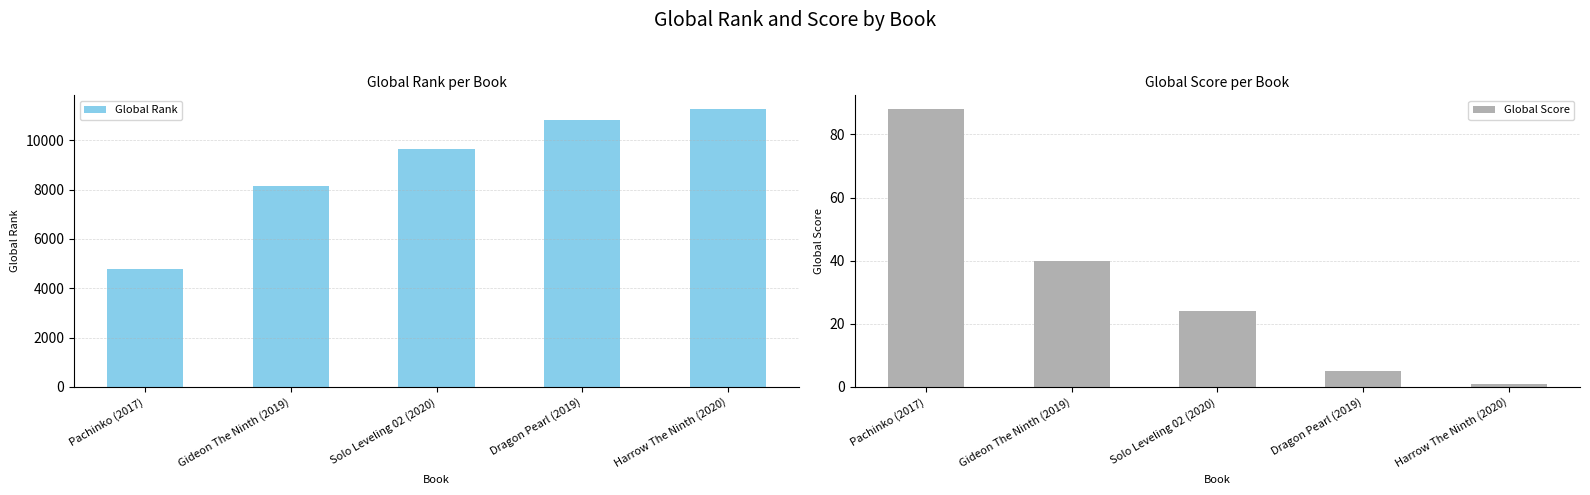

What is the difference between the second highest and second lowest values in the Global Score series?

35